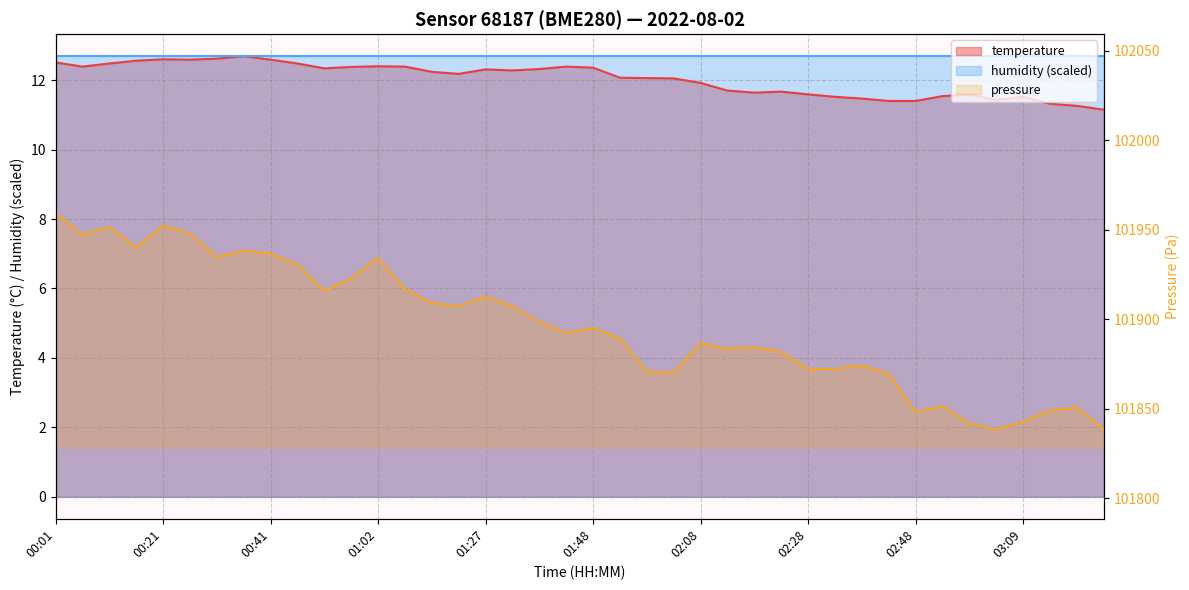

How many values are below 12?

16